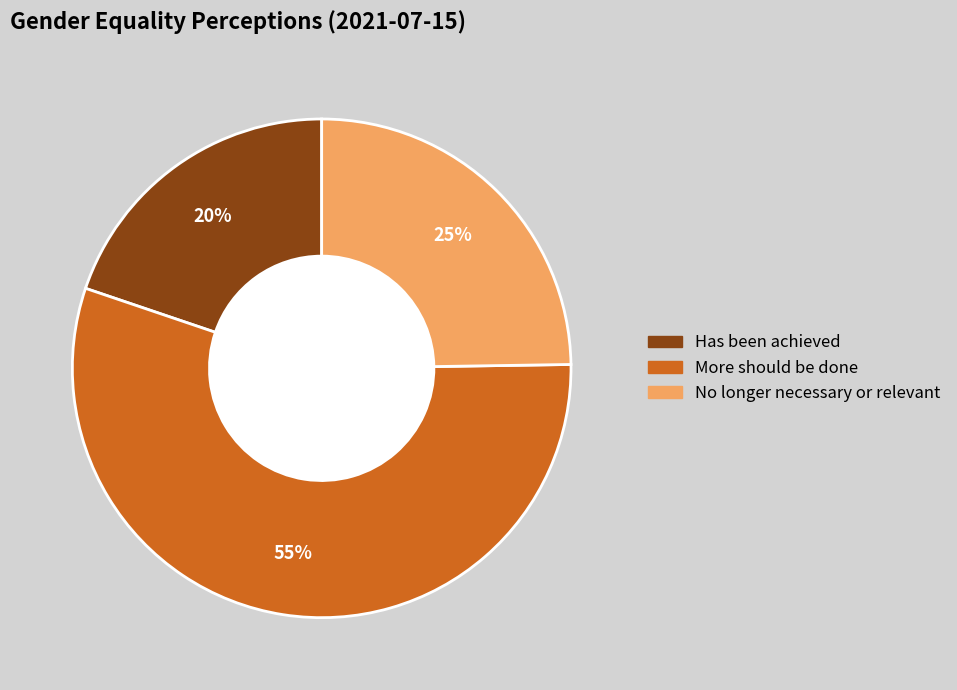

How many slices are in this pie chart?

3